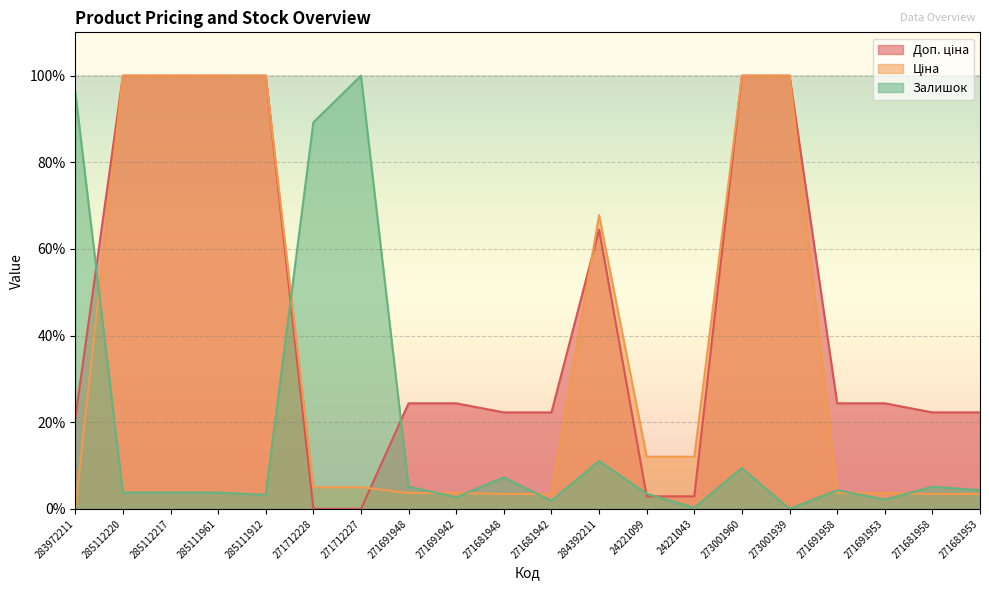

Reading left to right, what are all the values shown in this chart?

Доп. ціна: 21.0	100.0	100.0	100.0	100.0	0.0	0.0	24.4	24.4	22.3	22.3	64.5	2.9	2.9	100.0	100.0	24.4	24.4	22.3	22.3
Ціна: 0.0	100.0	100.0	100.0	100.0	5.0	5.0	3.7	3.7	3.4	3.4	67.8	12.0	12.0	100.0	100.0	3.7	3.7	3.4	3.4
Залишок: 96.2	3.8	3.8	3.8	3.2	89.2	100.0	5.1	2.7	7.3	1.9	11.1	3.5	0.3	9.4	0.0	4.3	2.2	5.1	4.3